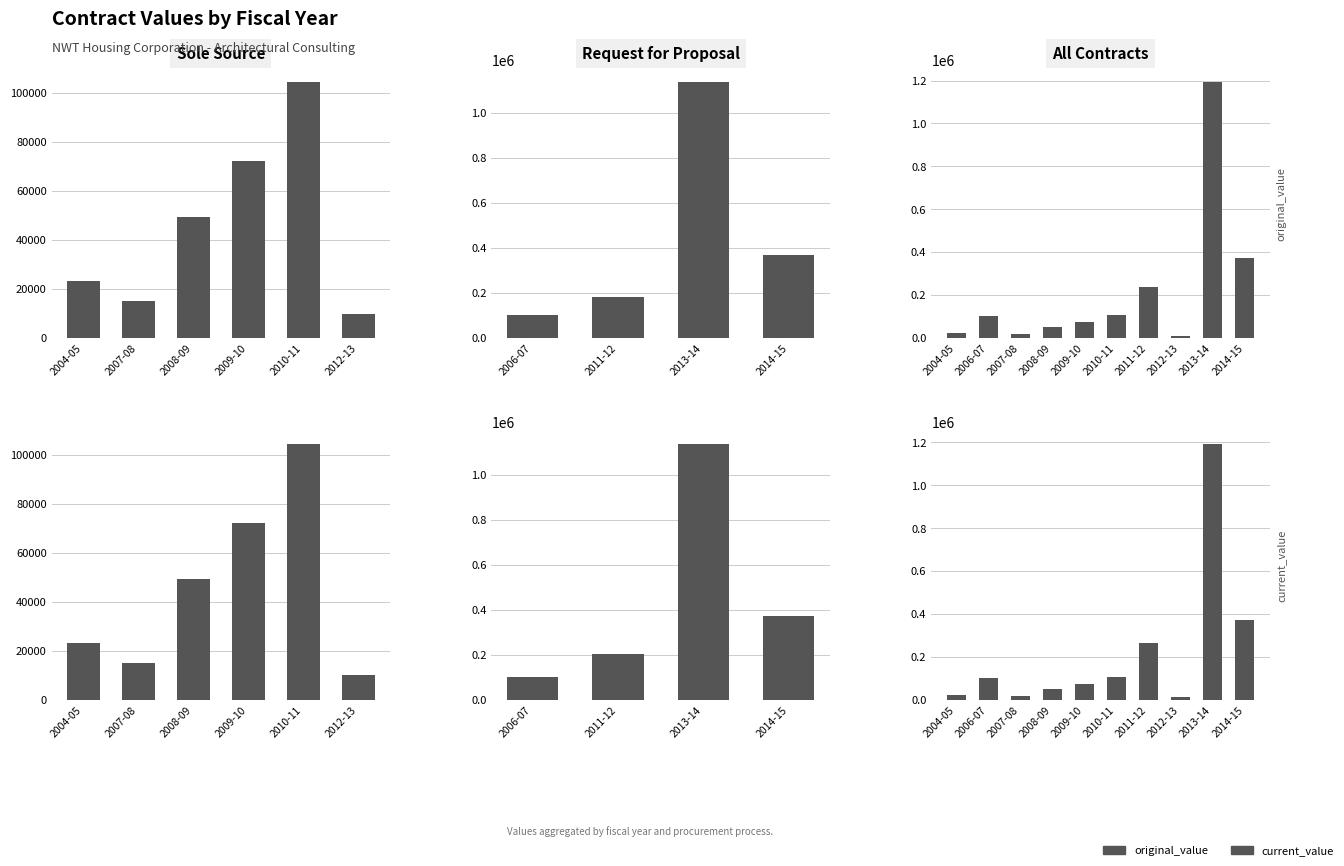

Between 2007-08 and 2011-12, which series saw the biggest shift?

current_value